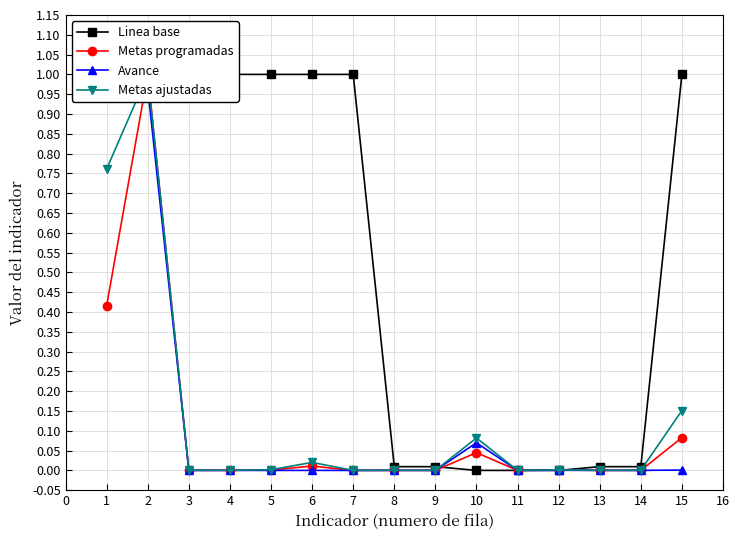

What are all the series names shown in the legend?

Linea base, Metas programadas, Avance, Metas ajustadas